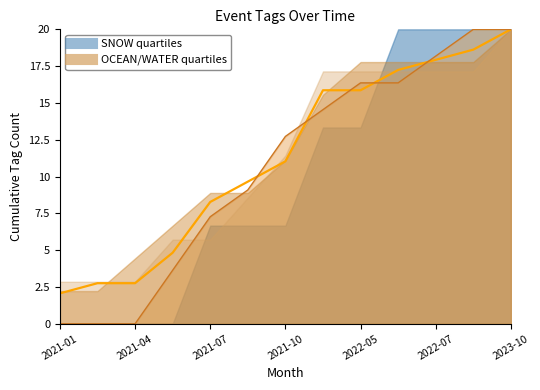

What is the difference between the maximum and second lowest values?

17.2